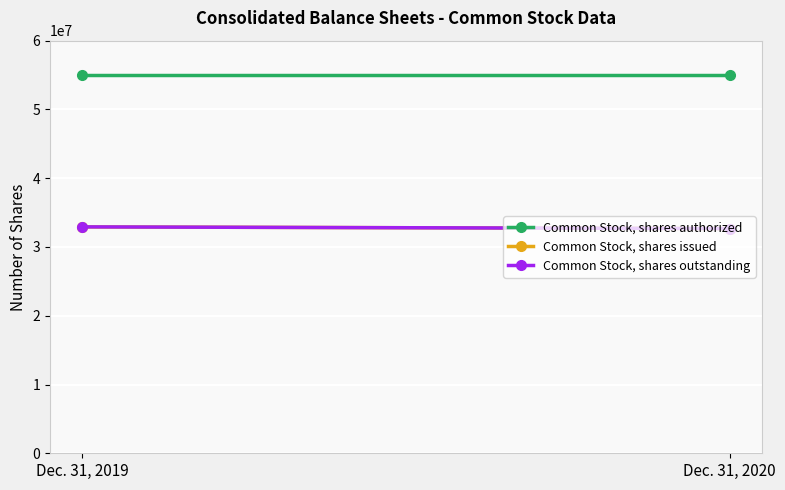

What is the value of the Common Stock, shares authorized point at the 2nd from the left?

55000000